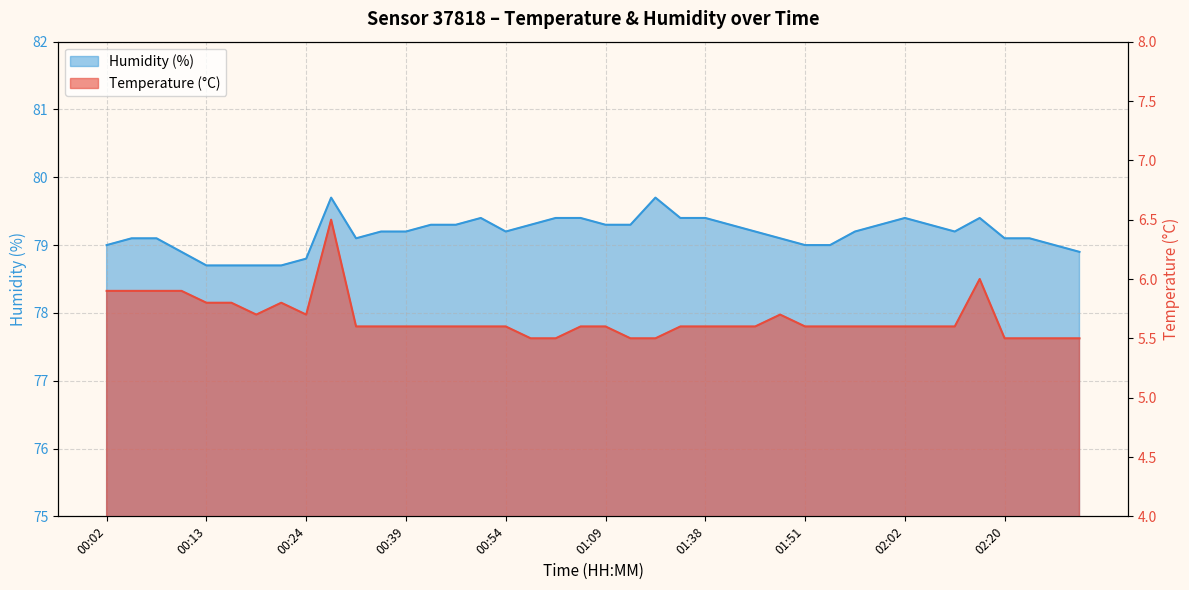

What is the difference between the maximum and minimum values in the Temperature (°C) series?

1.0